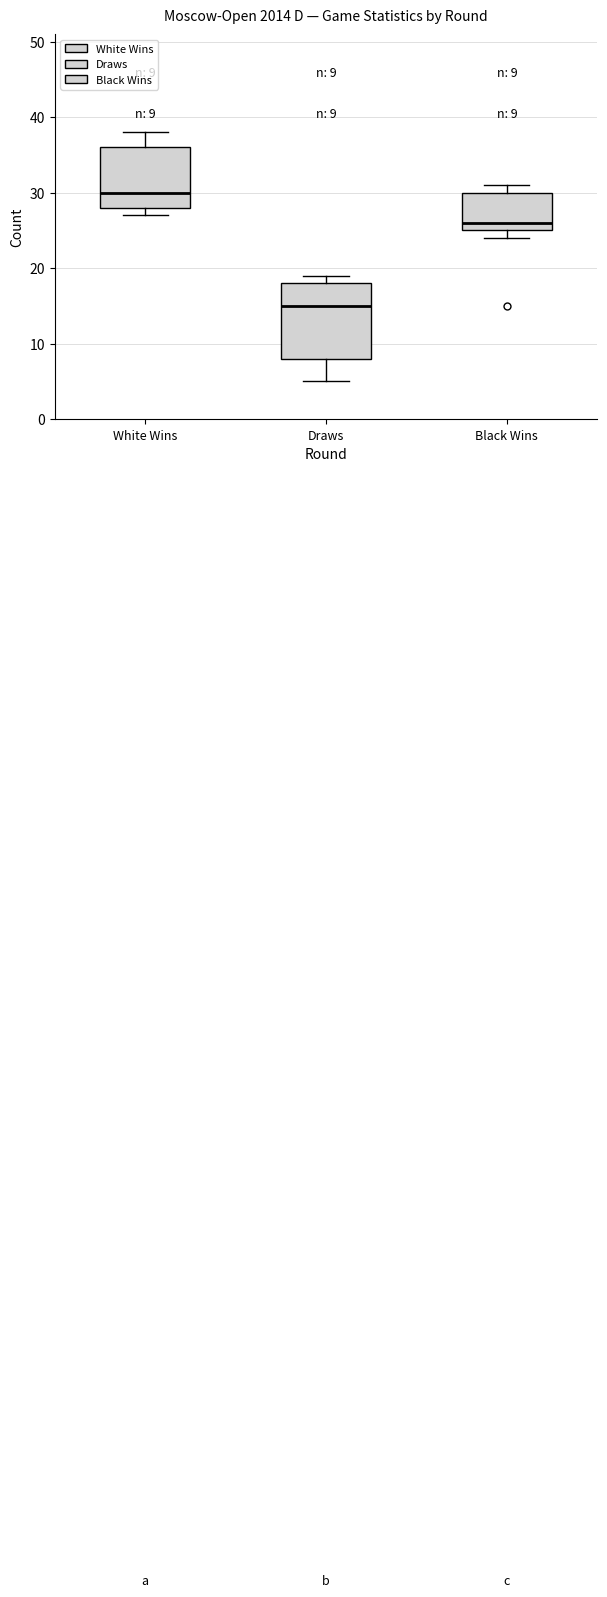

Which box is the tallest, from its lower edge to its upper edge?

Draws